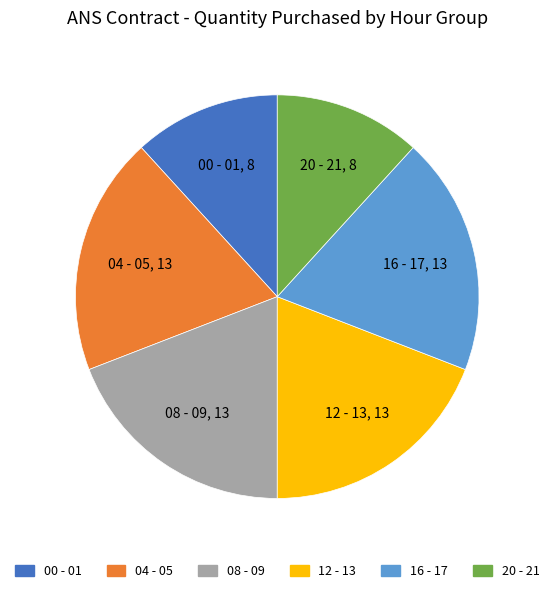

Is it true that 16 - 17 is 25% of the pie?

False